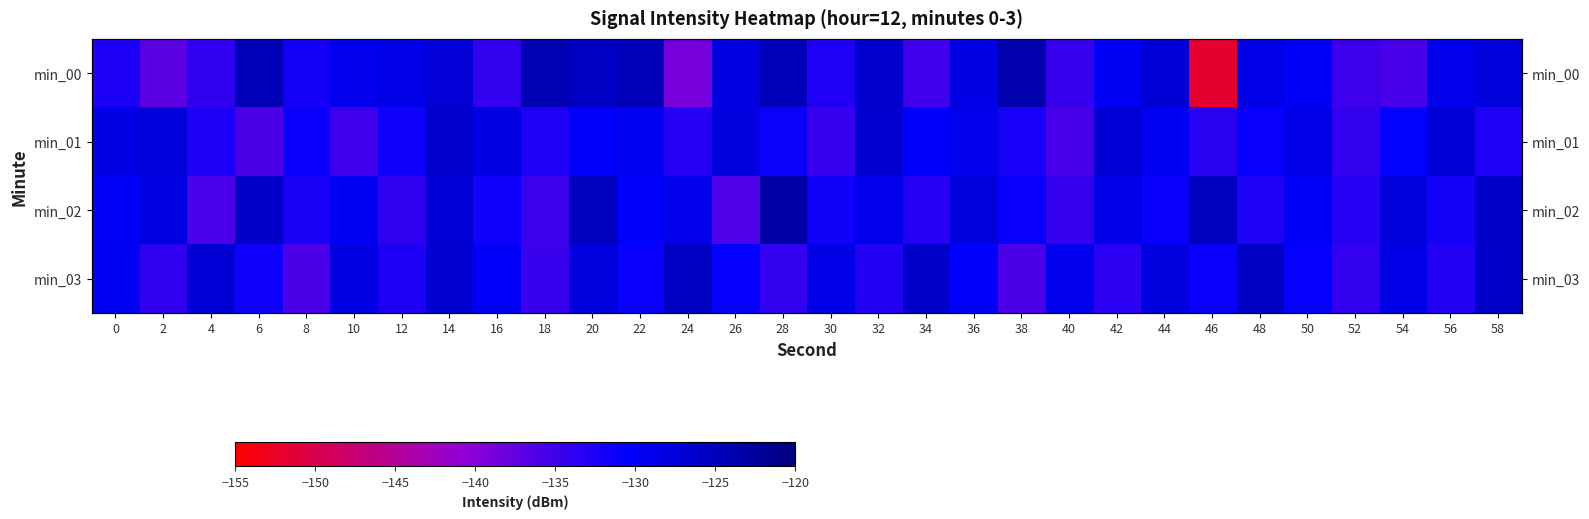

What value does the min_03 series have at 58?

-126.2